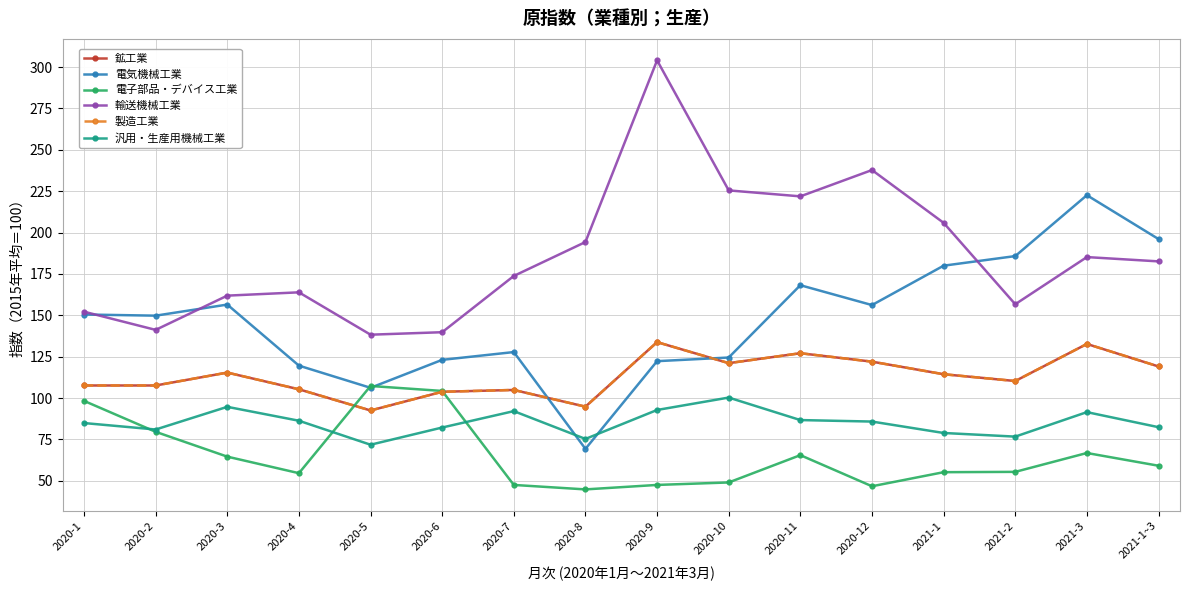

How many interior local peaks does the 電子部品・デバイス工業 series have?

3